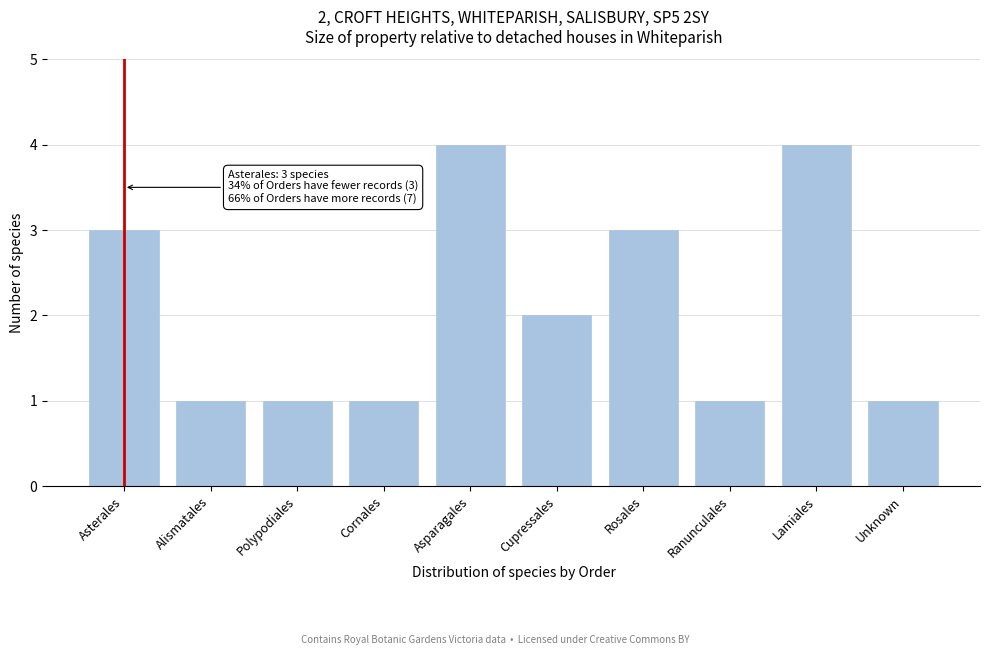

Reading left to right, list all the values displayed in this chart.

Asterales=3	Alismatales=1	Polypodiales=1	Cornales=1	Asparagales=4	Cupressales=2	Rosales=3	Ranunculales=1	Lamiales=4	Unknown=1